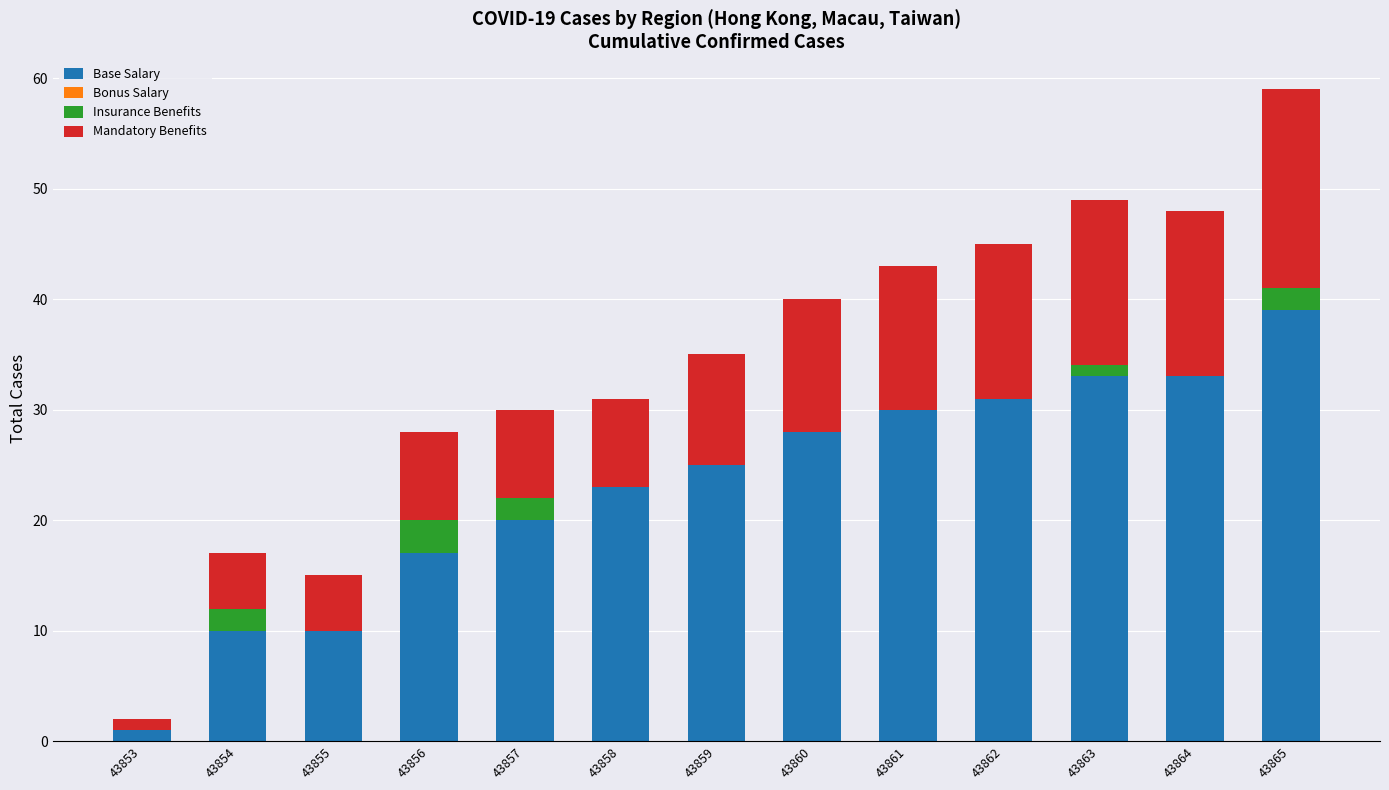

What is the total value across all series at 43854?

17